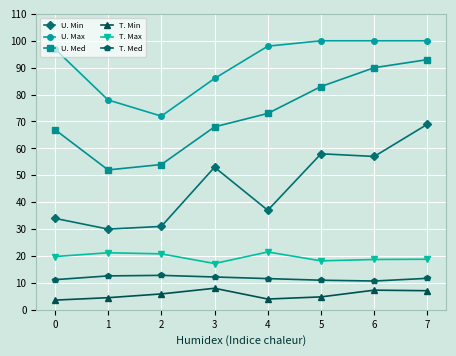

What are all the series names shown in the legend?

U. Min, U. Max, U. Med, T. Min, T. Max, T. Med